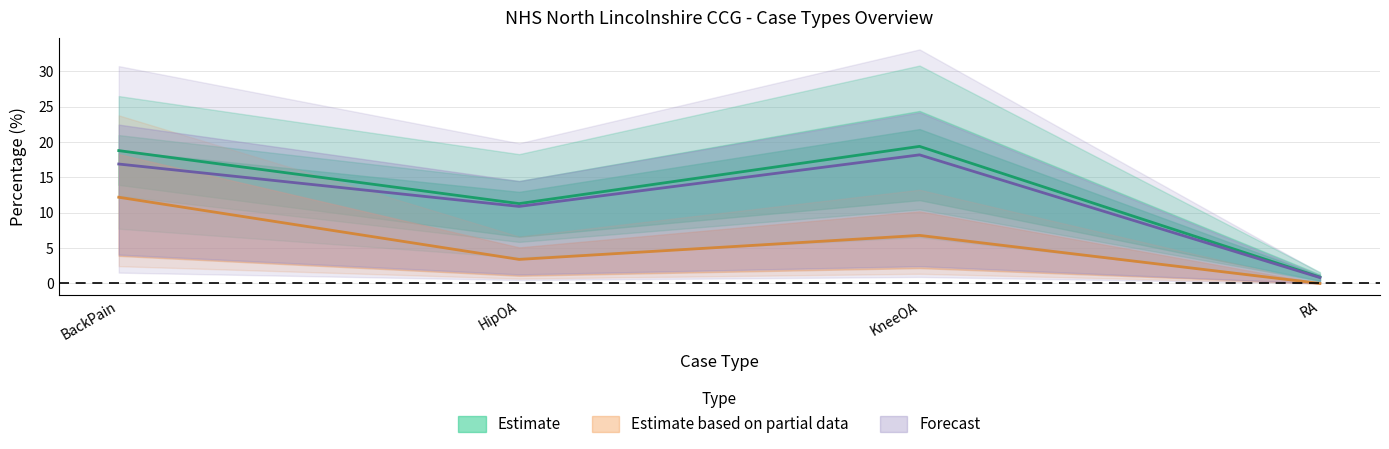

What is the label of the 3rd point from the left?

KneeOA